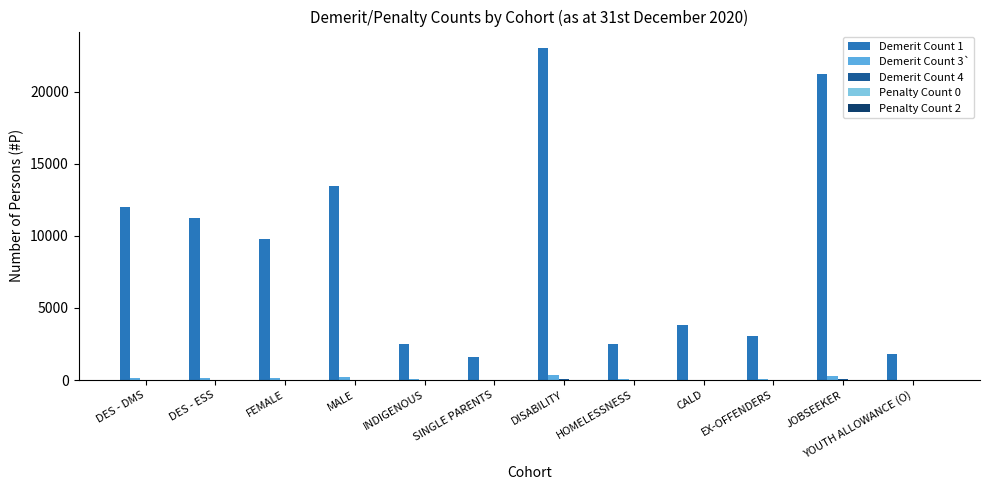

Which series has the largest total across all categories?

Demerit Count 1